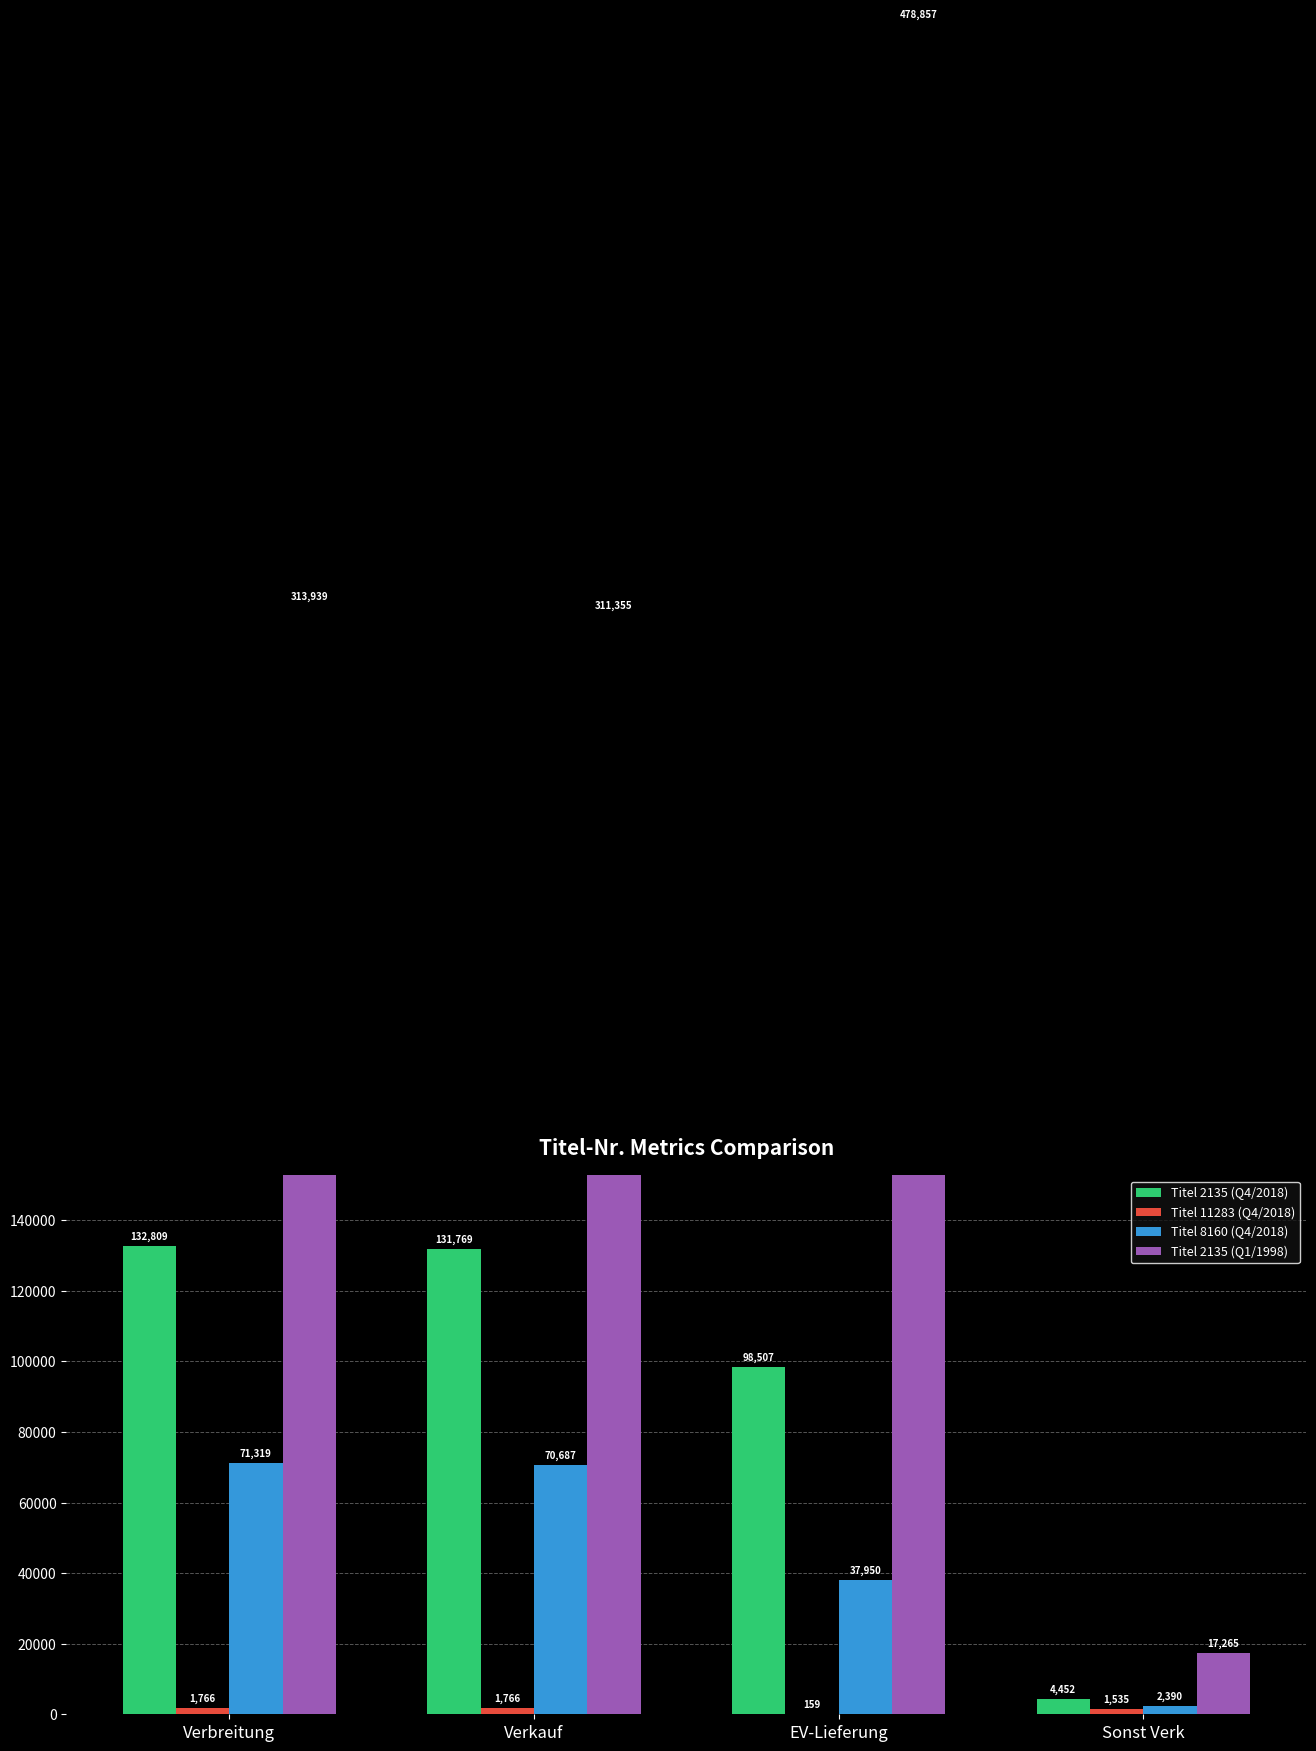

What is the difference between the highest and lowest values at Verkauf?

309589